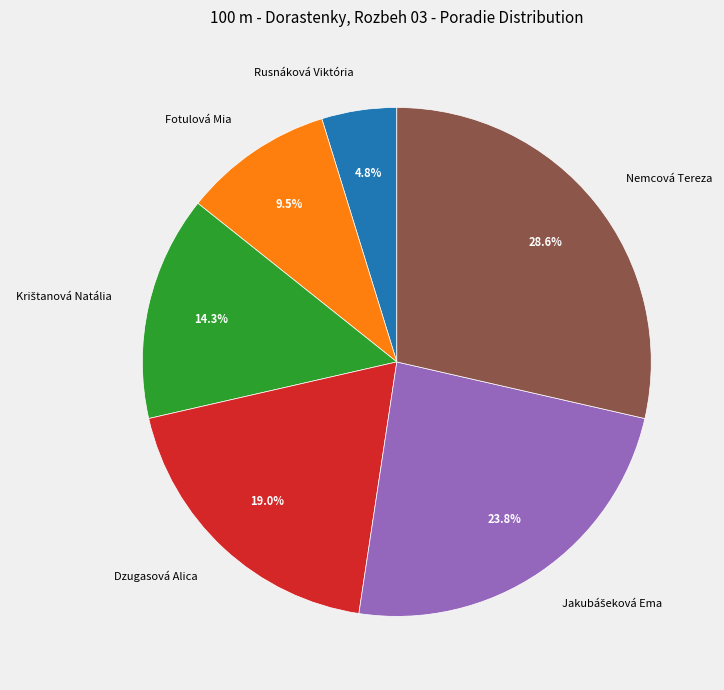

How many slices are in this pie chart?

6